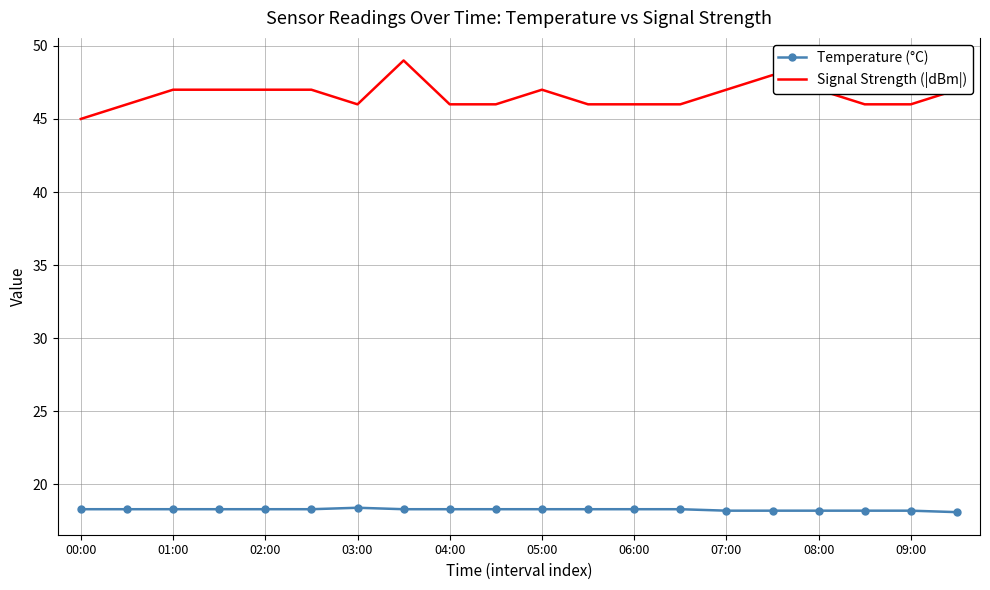

Which series has the largest total across all categories?

Signal Strength (|dBm|)